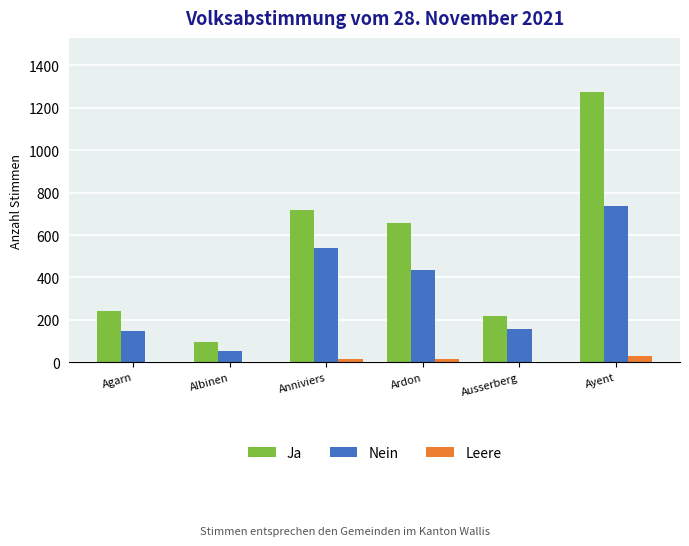

Which series changed the most between Albinen and Ayent?

Ja